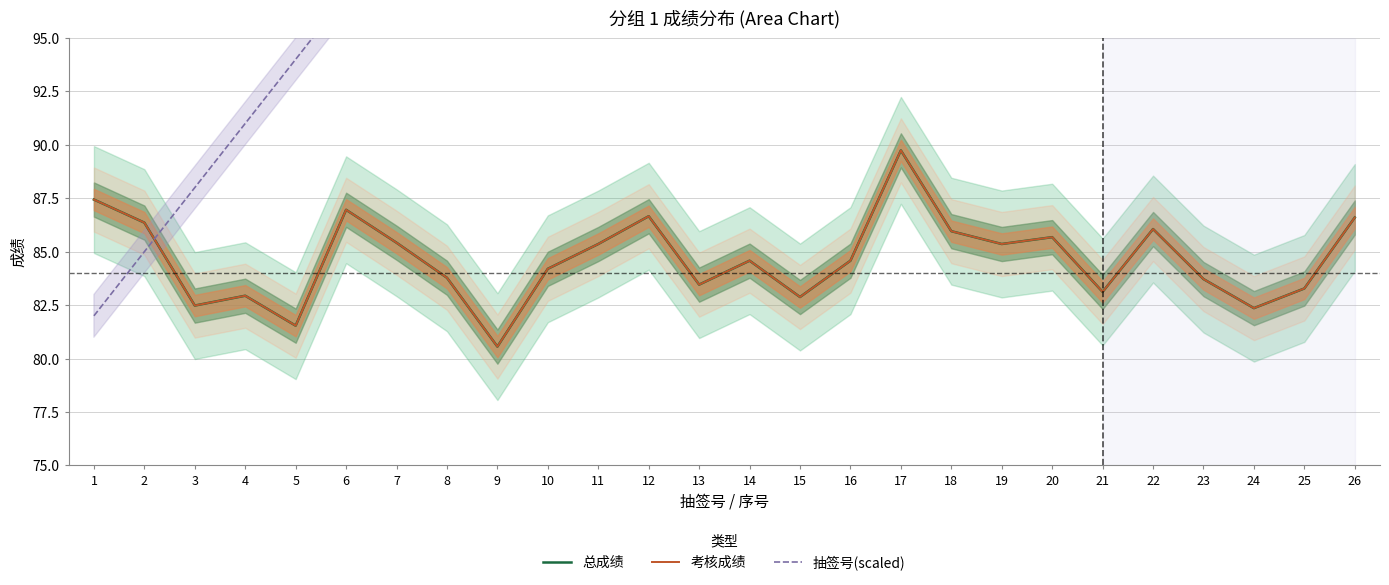

At which label does 抽签号(scaled) first exceed 121?

15